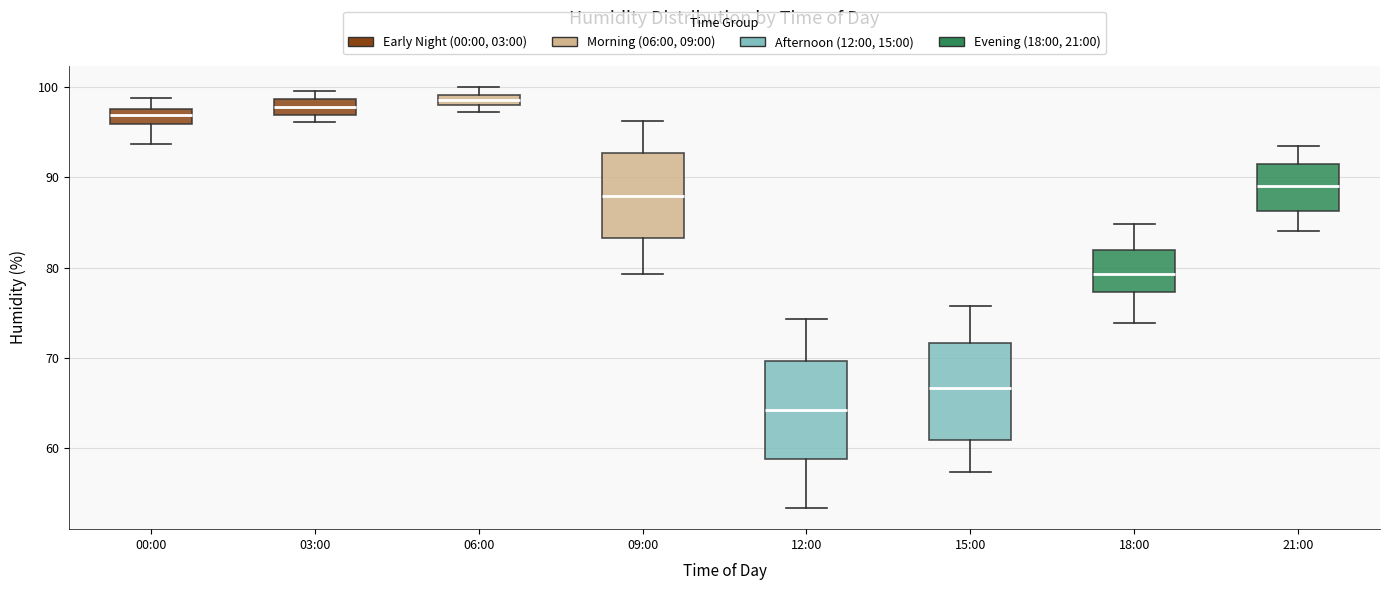

Where does the upper whisker of the box for 00:00 end on the y-axis? The values are not printed on the chart, so give them approximately, as read against the axis.

99